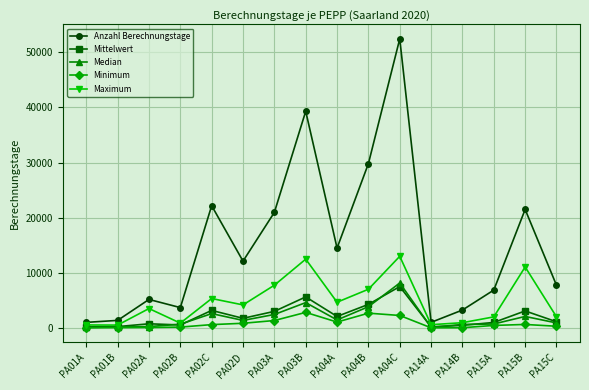

How many interior local peaks does the Maximum series have?

5